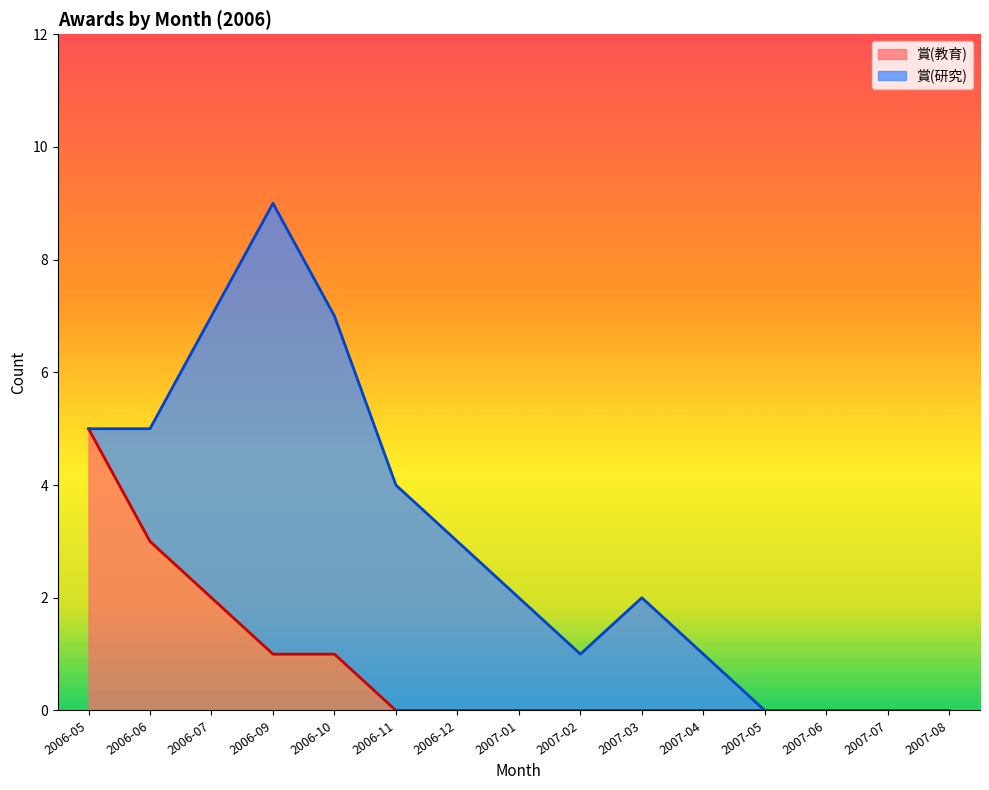

What is the average value?

1